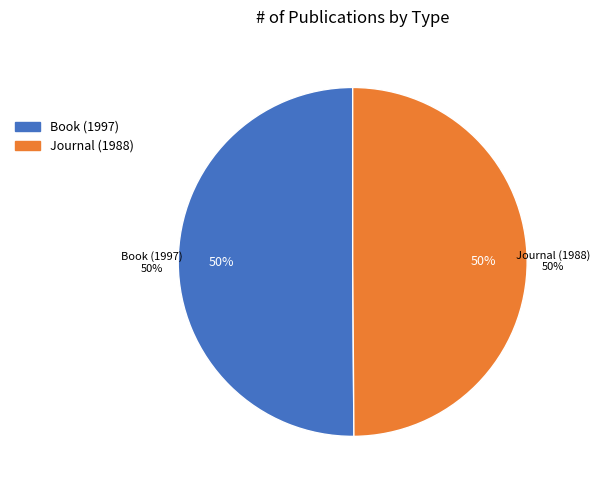

To the nearest percent, what is the average slice percentage?

50%